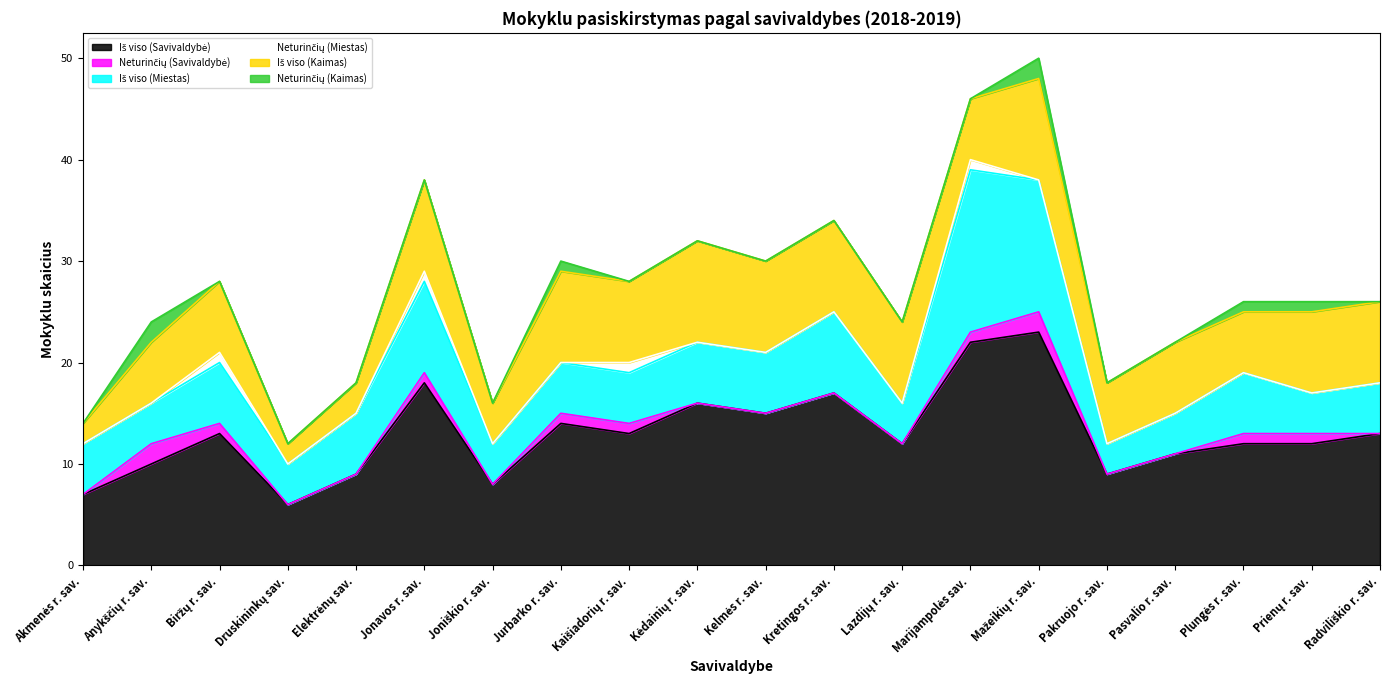

Does the chart have visible grid lines?

No